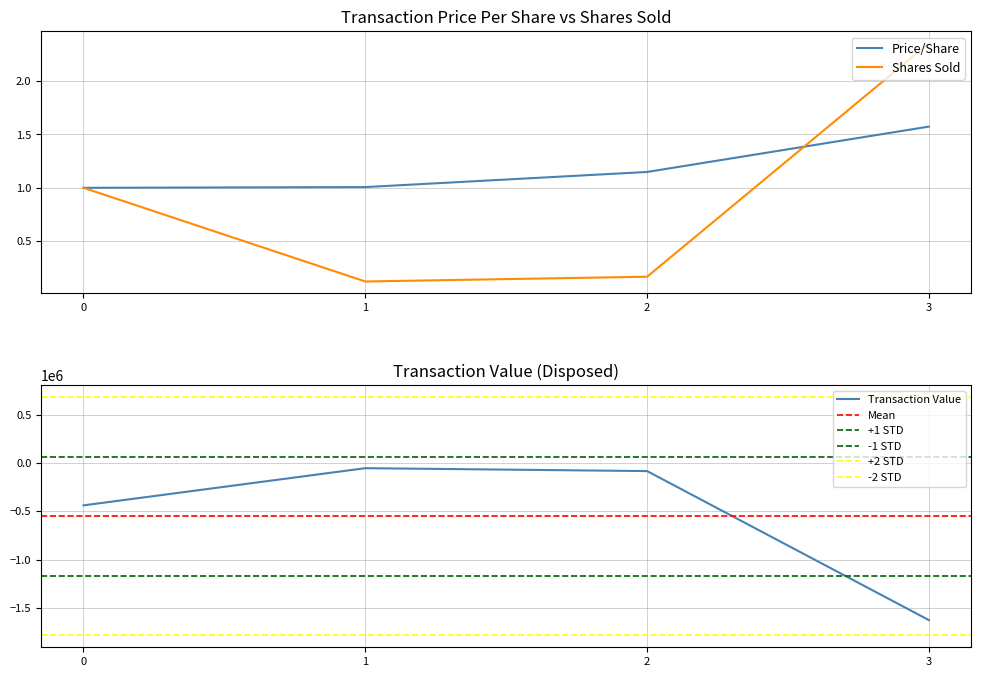

Is it true that Price/Share equals 1.0 at 1?

True